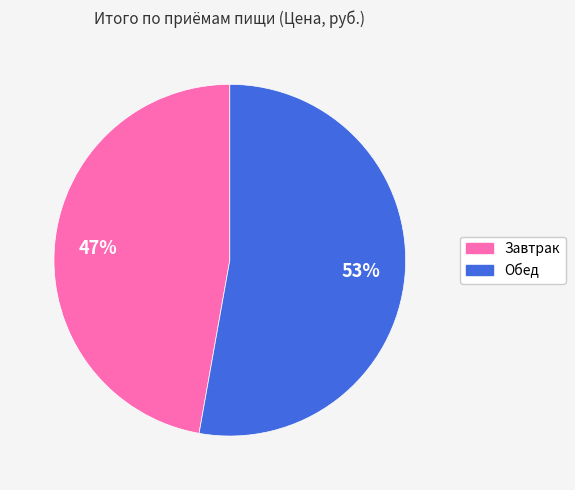

Rank the categories by value from highest to lowest.

Обед, Завтрак